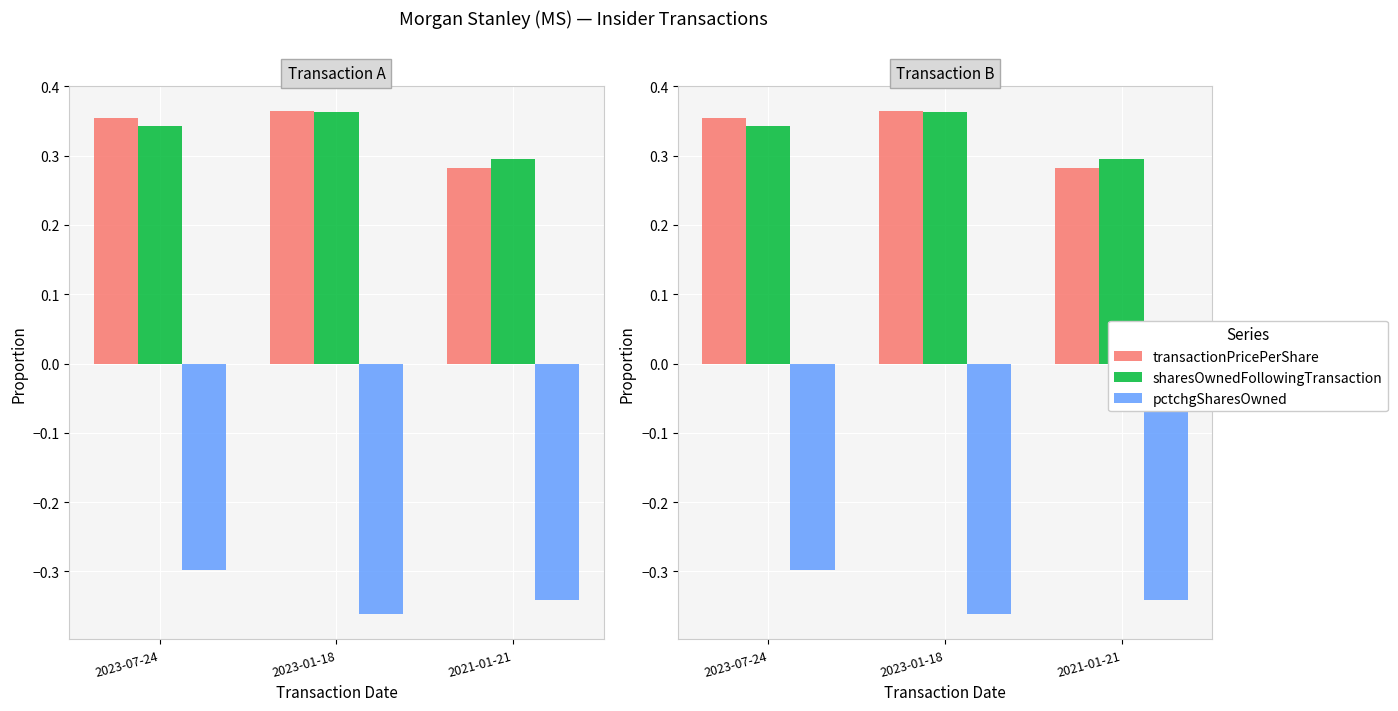

At which category does the chart reach its peak across all series?

2023-01-18